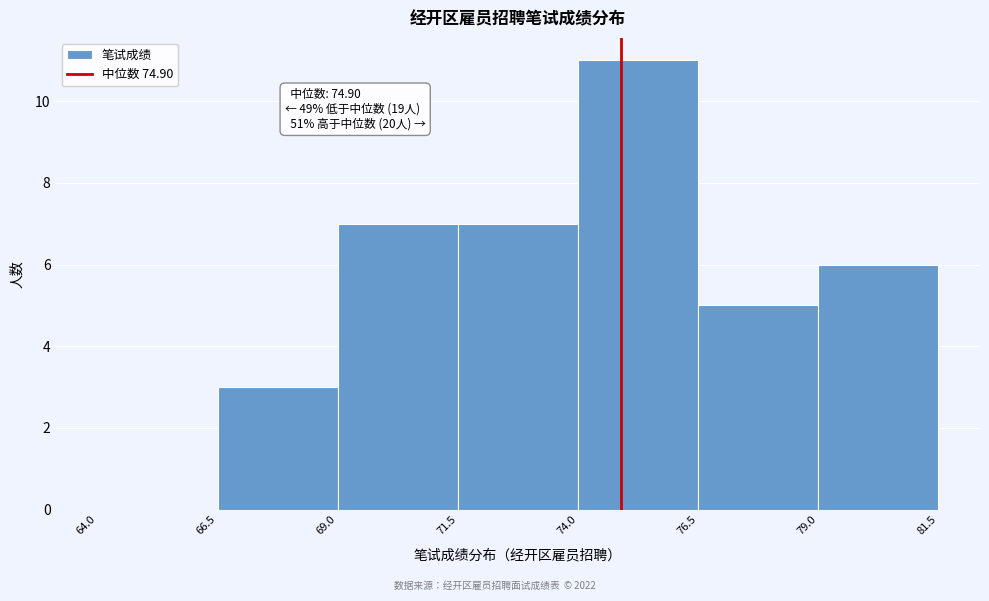

Over which range of the x-axis is the bar tallest?

74.0 to 76.5